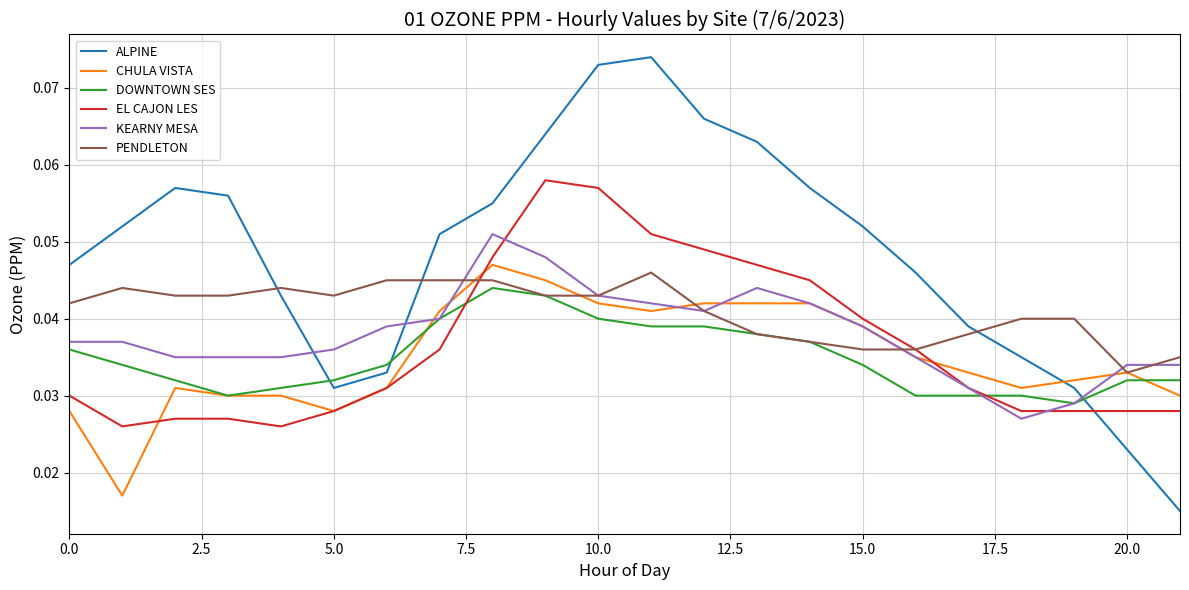

Does the chart have visible grid lines?

Yes